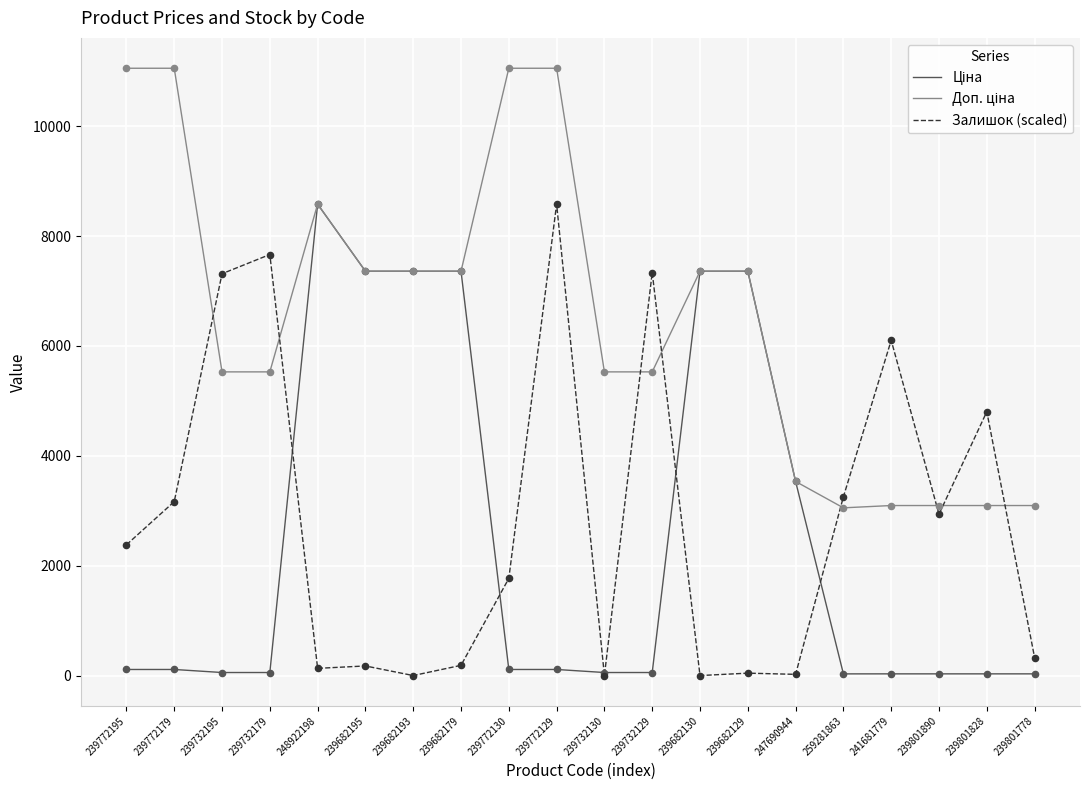

At which category is the sum across all series the highest?

239772129